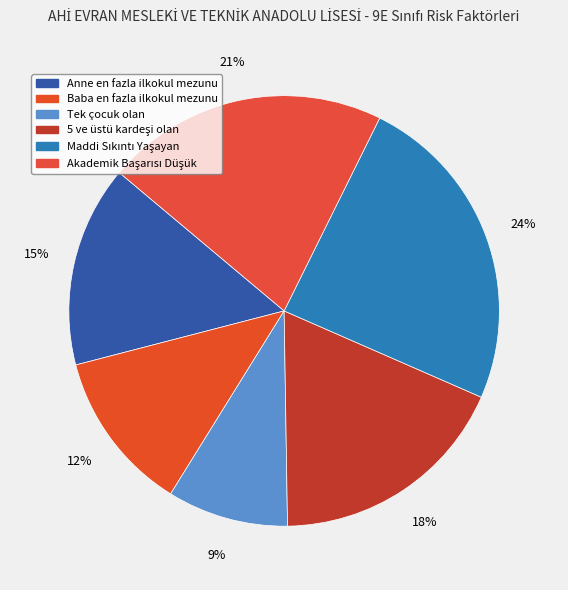

To the nearest percent, what portion does Tek çocuk olan represent?

9%